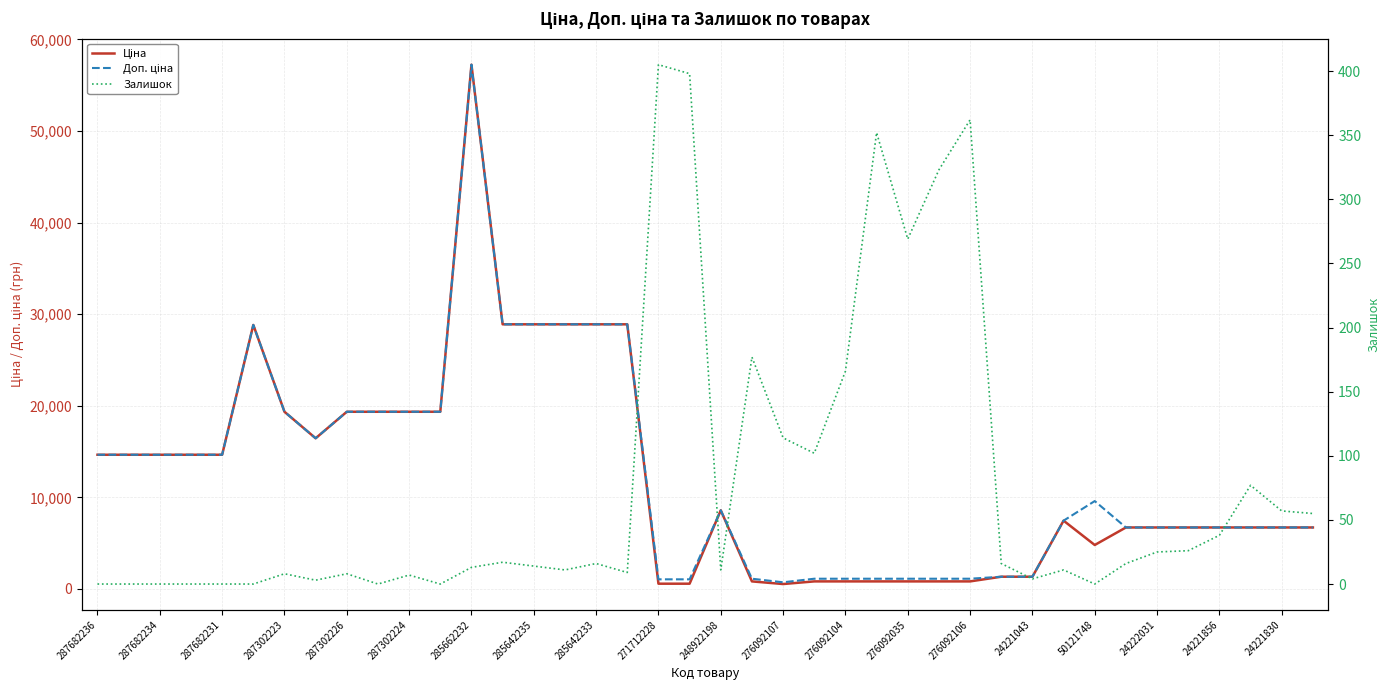

Which series has the largest total across all categories?

Доп. ціна